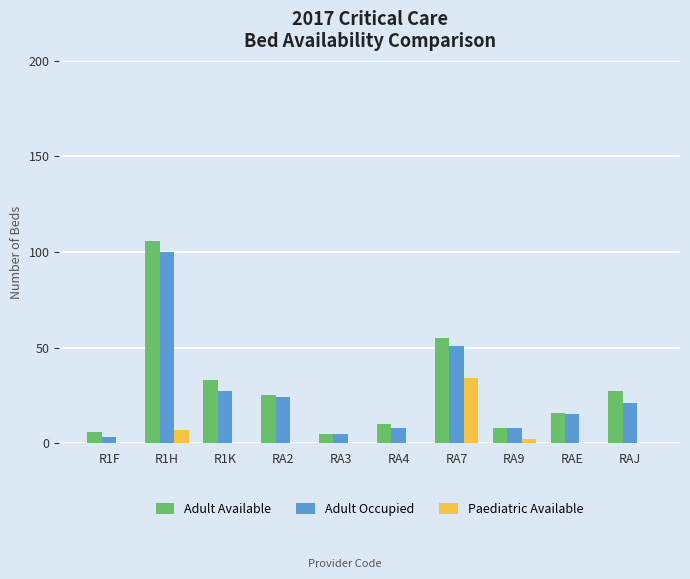

How many groups of bars are there?

10